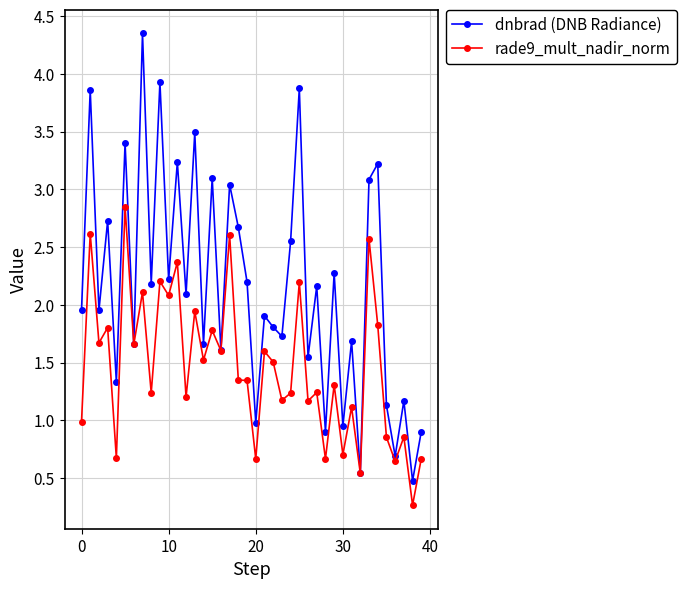

Which series has the widest spread of values?

dnbrad (DNB Radiance)